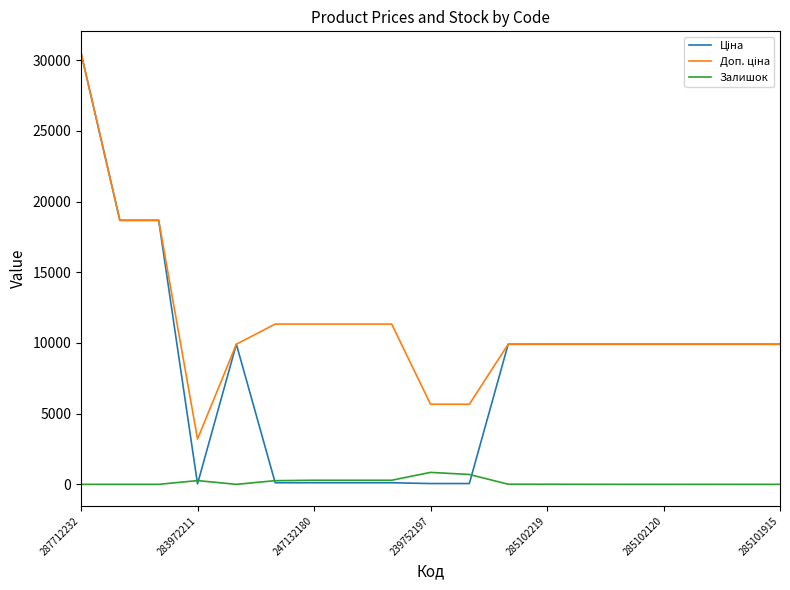

What is the maximum value for Залишок?

845.0